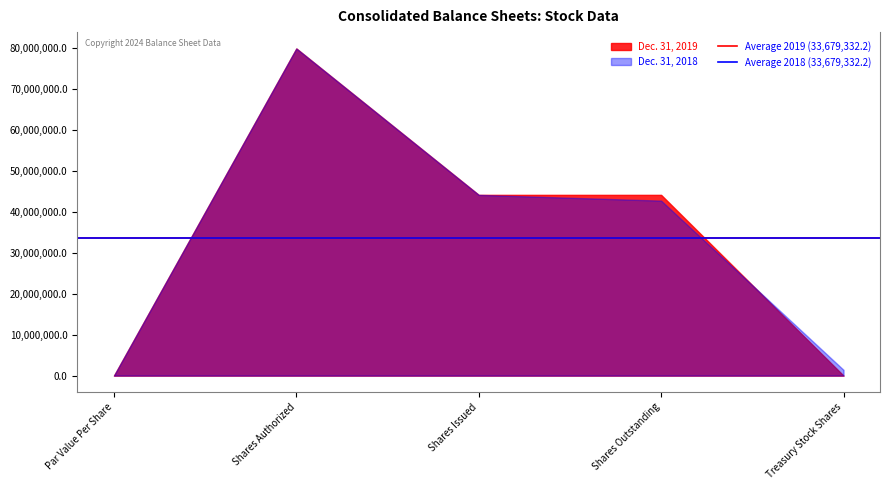

What is the label of the 5th point from the right?

Par Value Per Share